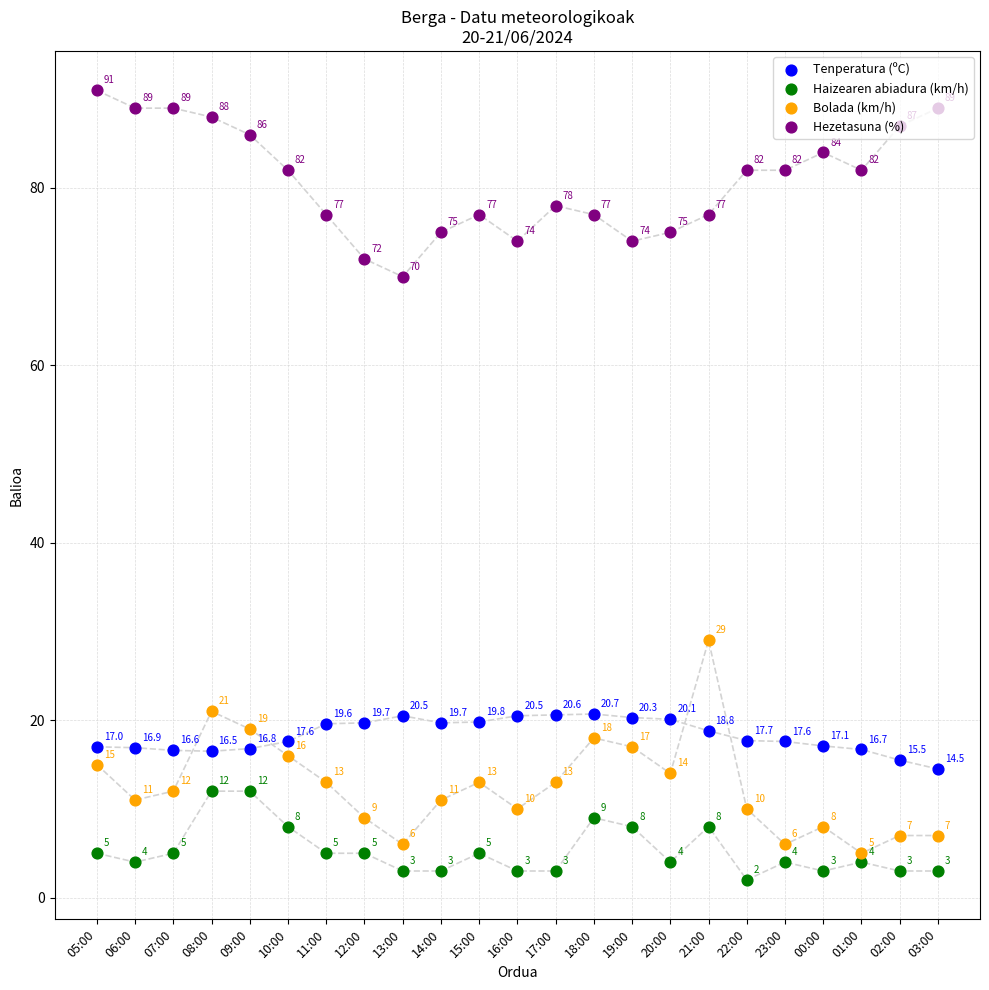

Which series has the largest total across all categories?

Hezetasuna (%)